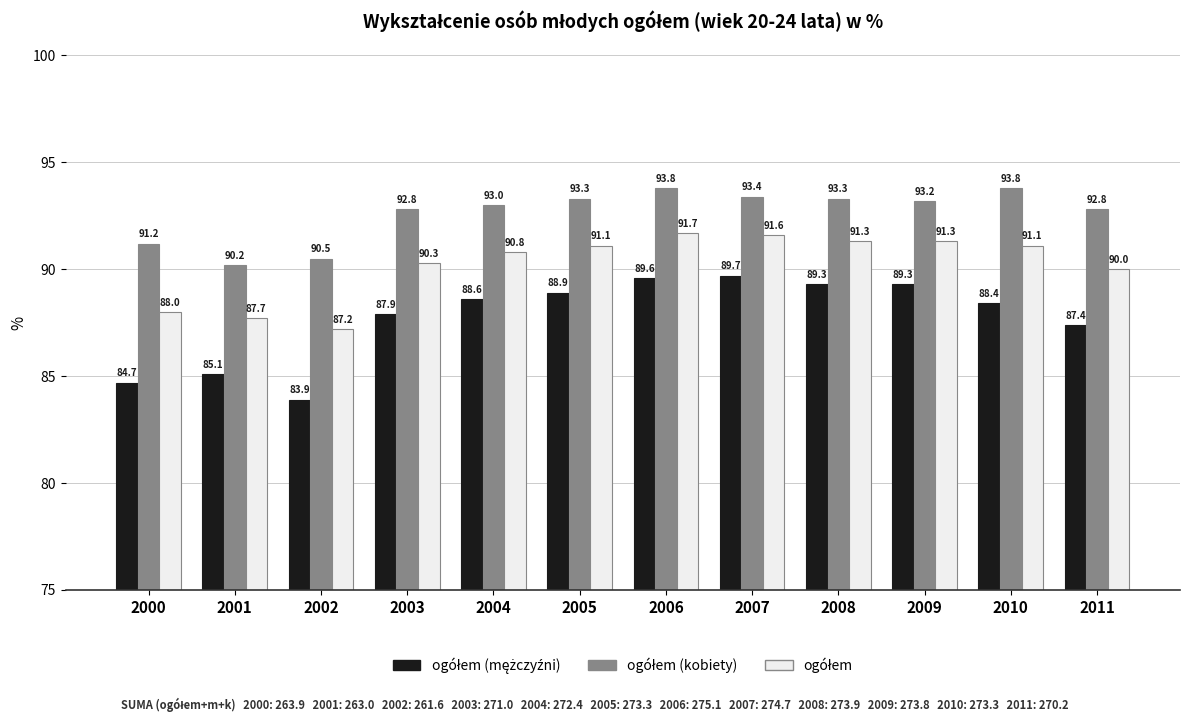

What is the total value across all series at 2002?

261.6